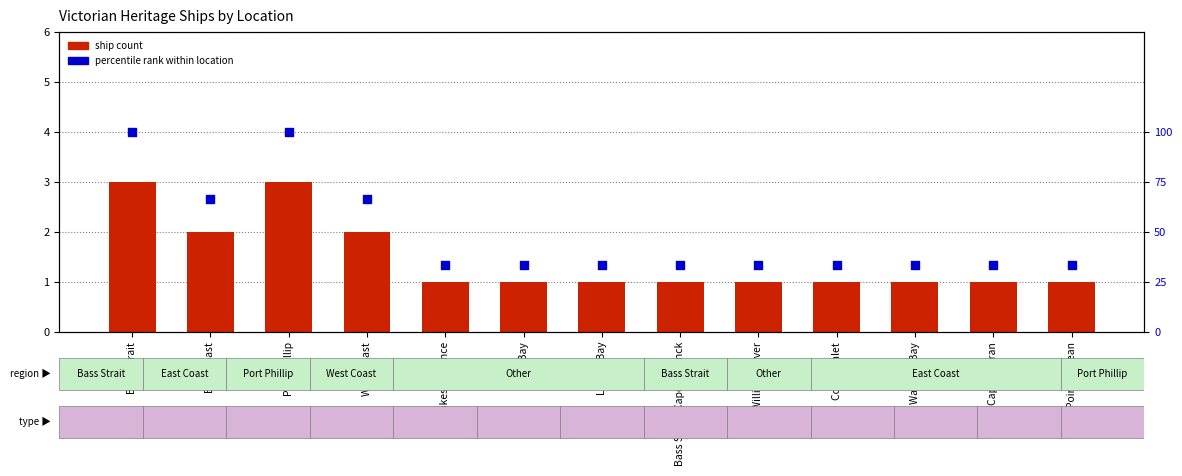

Which series has the largest Y range (max minus min)?

percentile rank within location